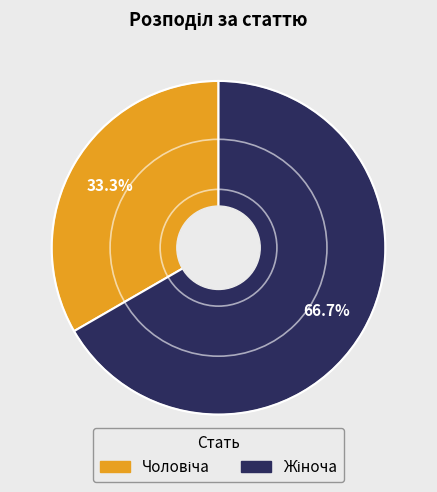

To the nearest percent, what is the difference between the largest and smallest slice percentages?

33%